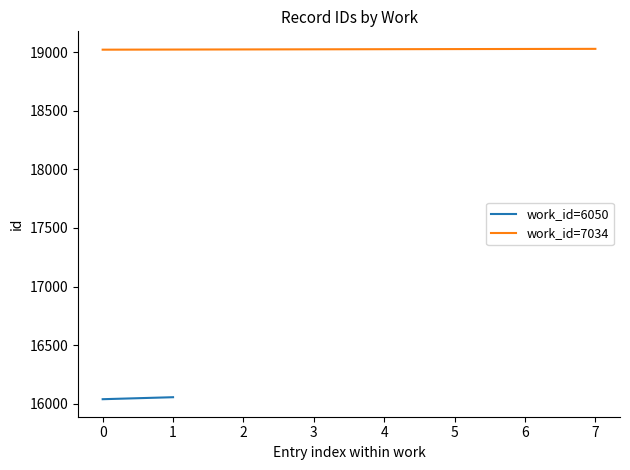

Where does the data first go above 19025?

4